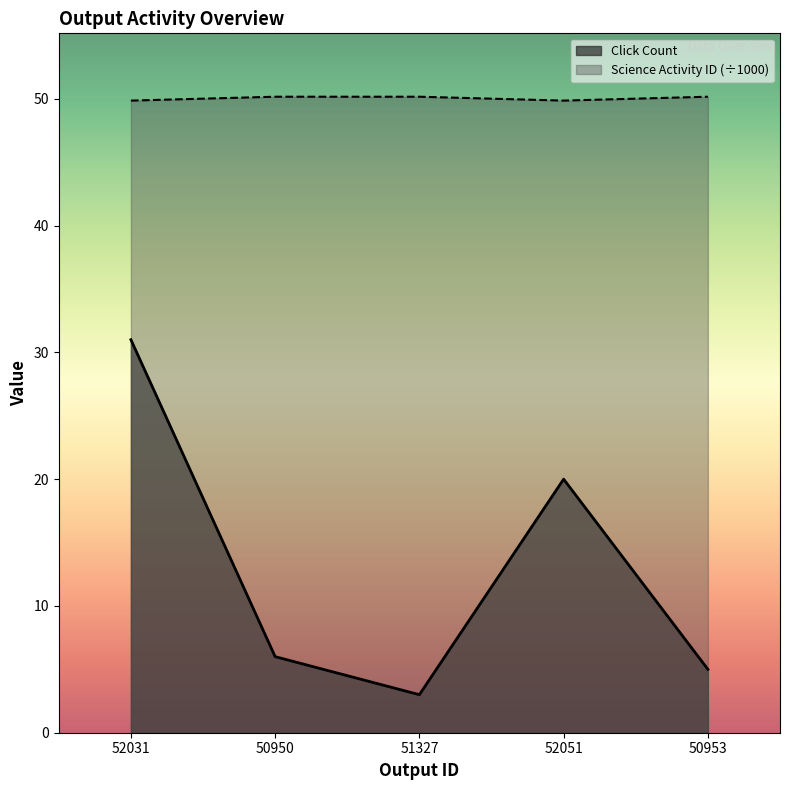

Does the chart have visible grid lines?

No